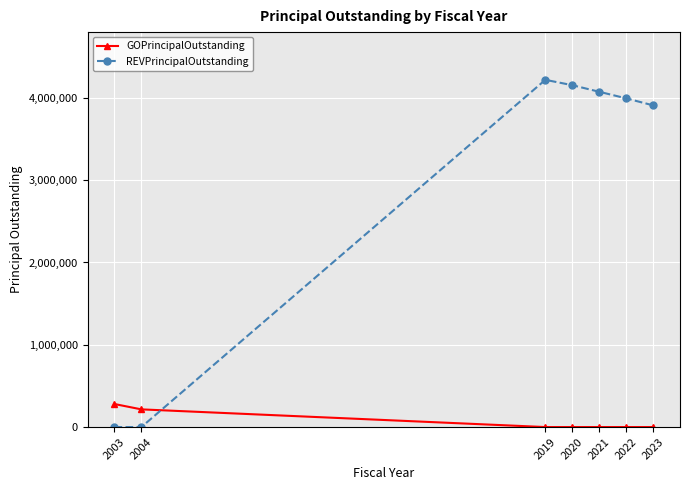

What is the approximate value of REVPrincipalOutstanding at 2023?

3910000